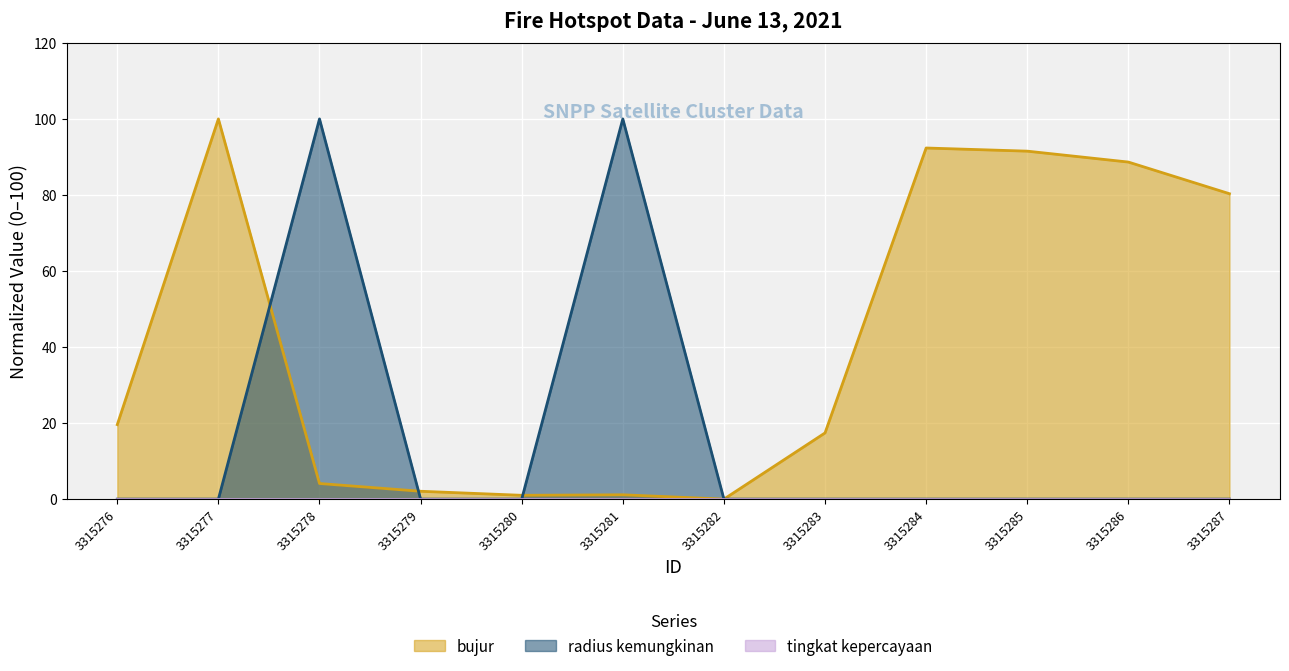

What is the difference between the second highest and minimum values in the radius kemungkinan series?

100.0